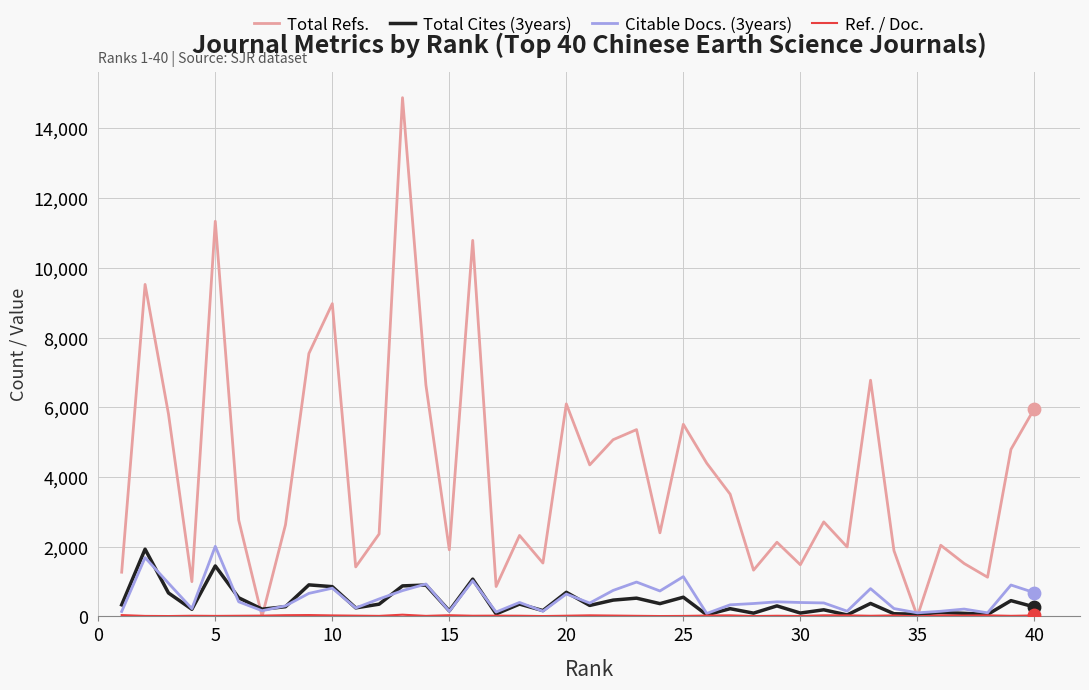

Which series has the largest total across all categories?

Total Refs.